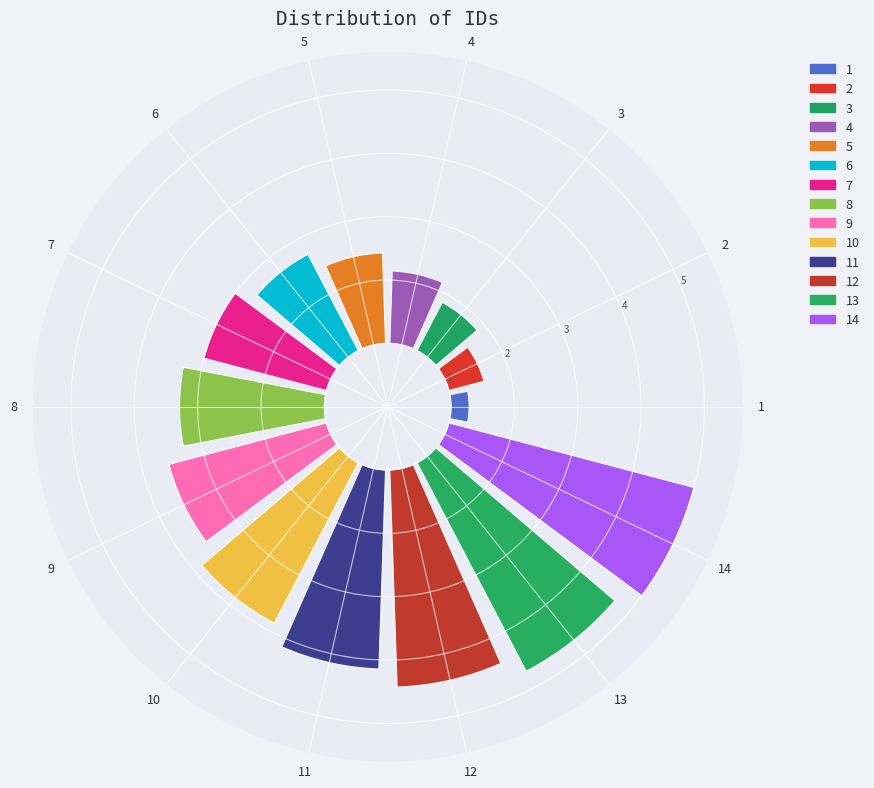

To the nearest percent, what is the difference between the 11 and 6 slice percentages?

5%